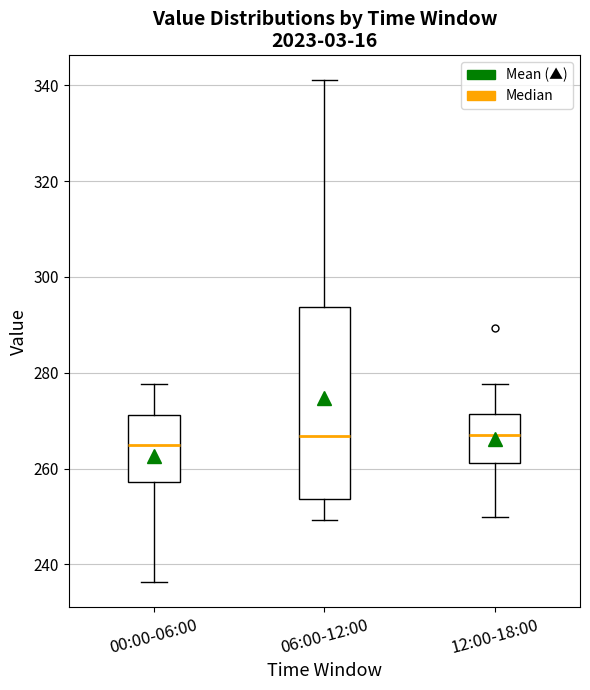

Where is the lower edge of the box for 06:00-12:00 on the y-axis? The values are not printed on the chart, so give them approximately, as read against the axis.

254